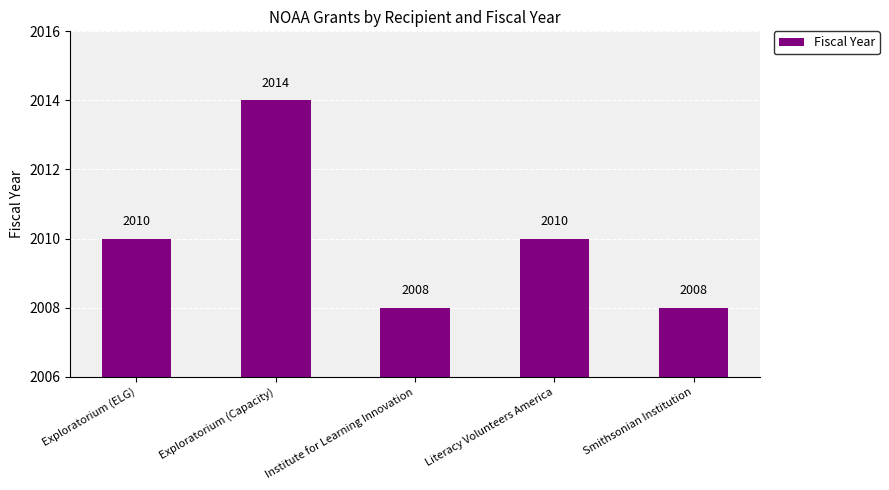

What is the sum of all values?

10050